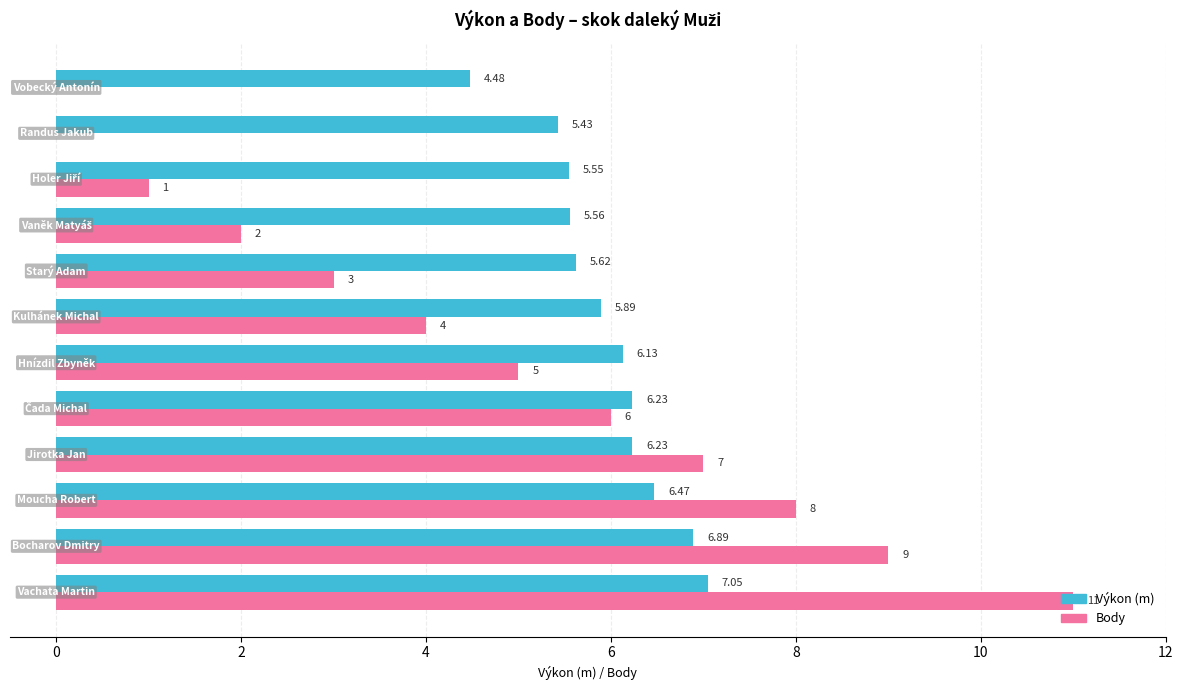

How many categories are shown in the chart?

12